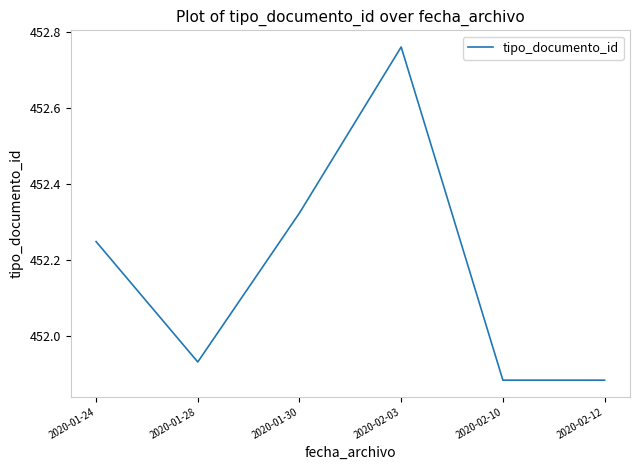

At which label is the value closest to 452?

2020-01-28